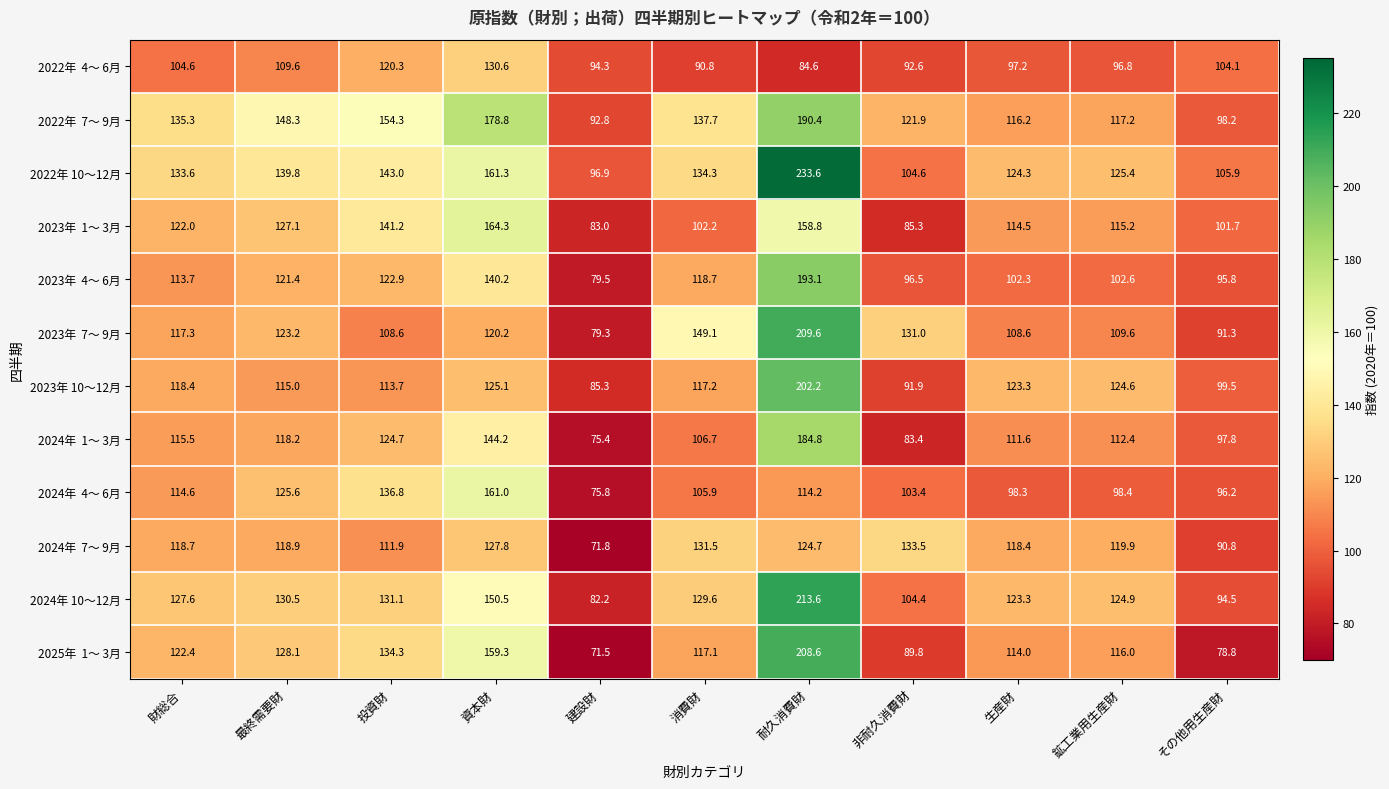

Count the number of data series in this chart.

12